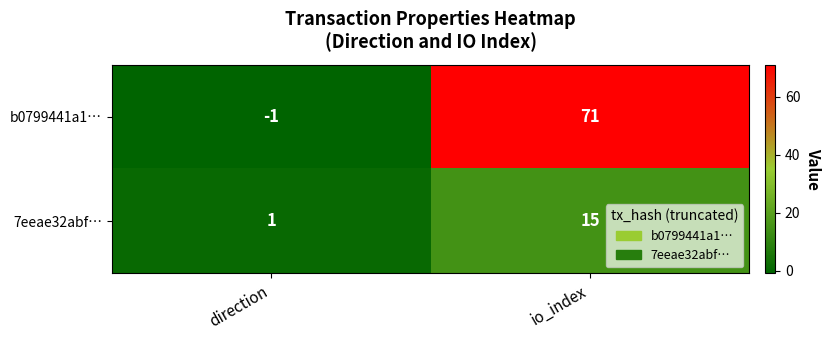

How many data points does each series have?

2